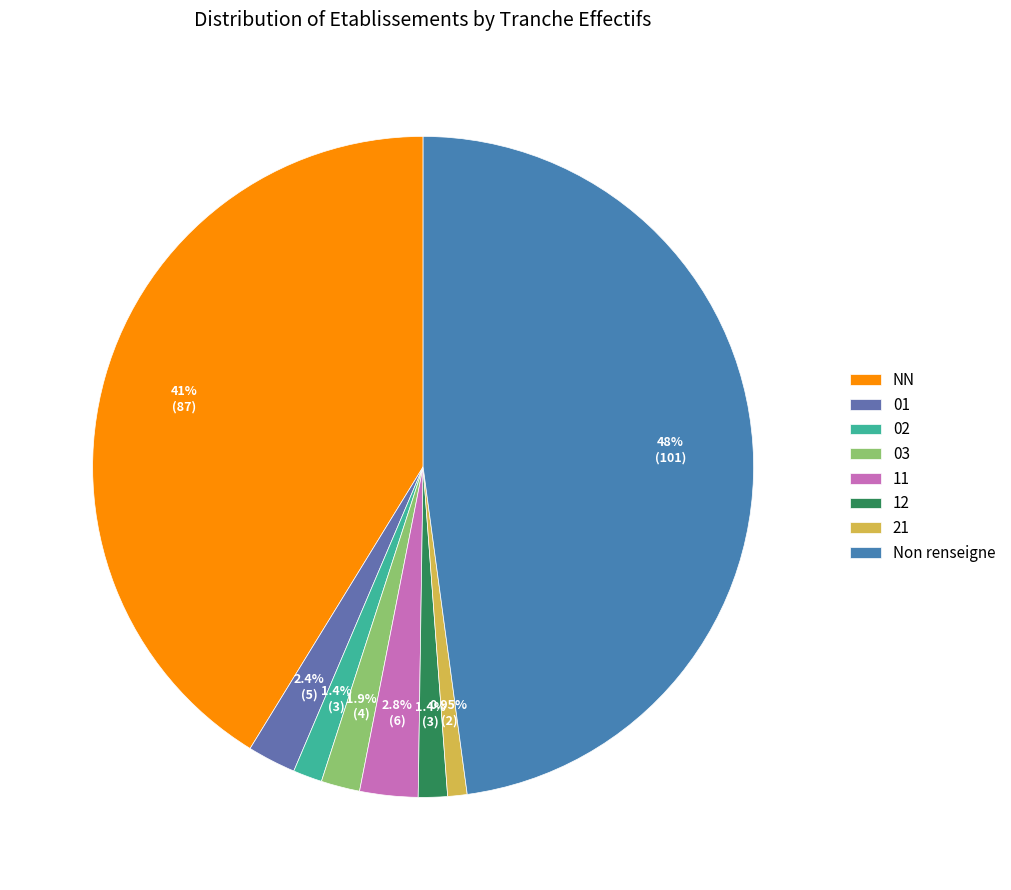

To the nearest percent, what is the average slice percentage?

12%